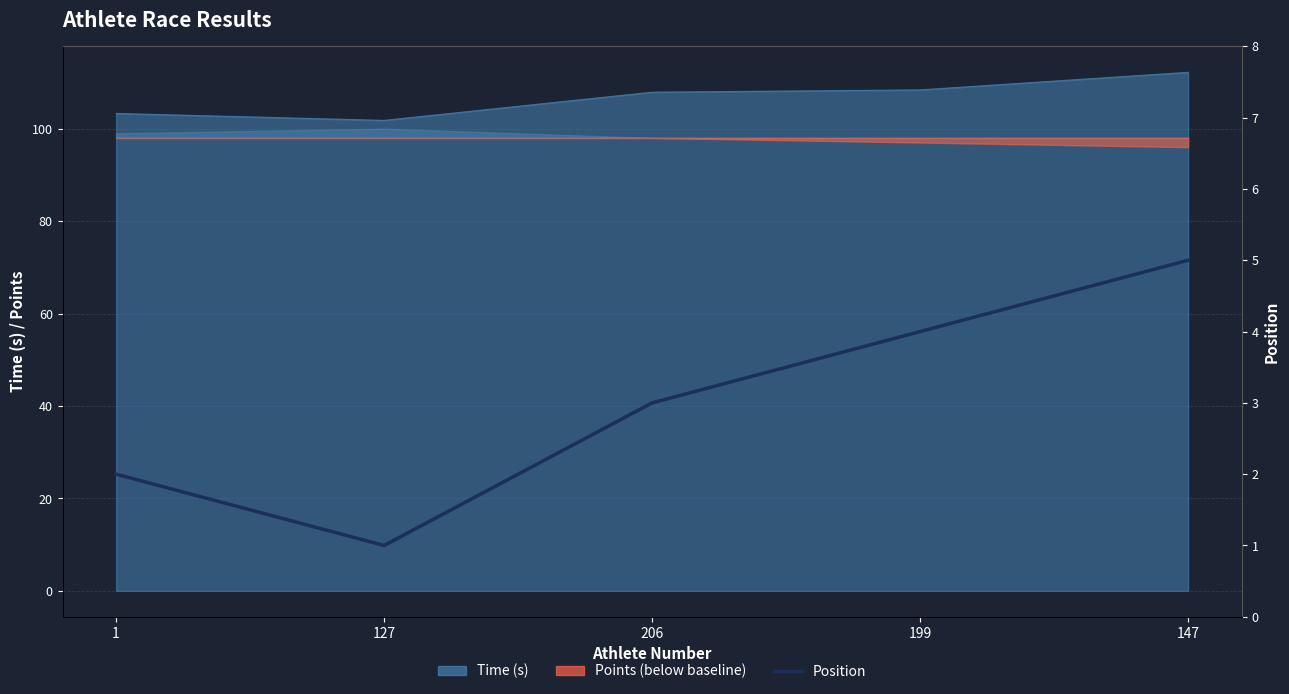

The chart shows a value of 1 at 1. True or false?

False